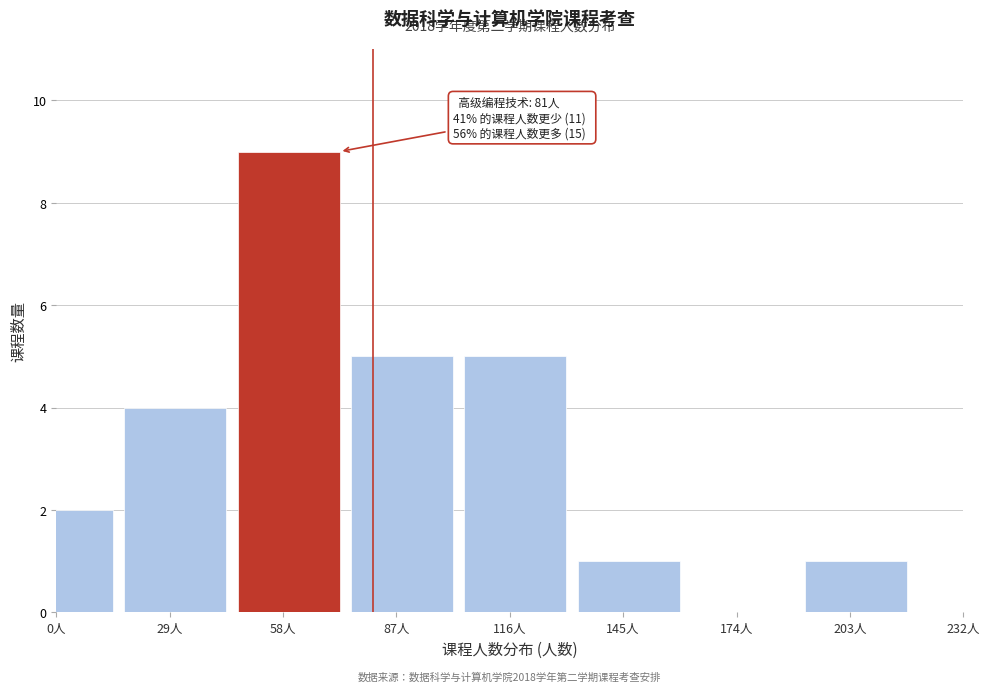

Reading left to right, list all the values displayed in this chart.

0人=2	29人=4	58人=9	87人=5	116人=5	145人=1	174人=0	203人=1